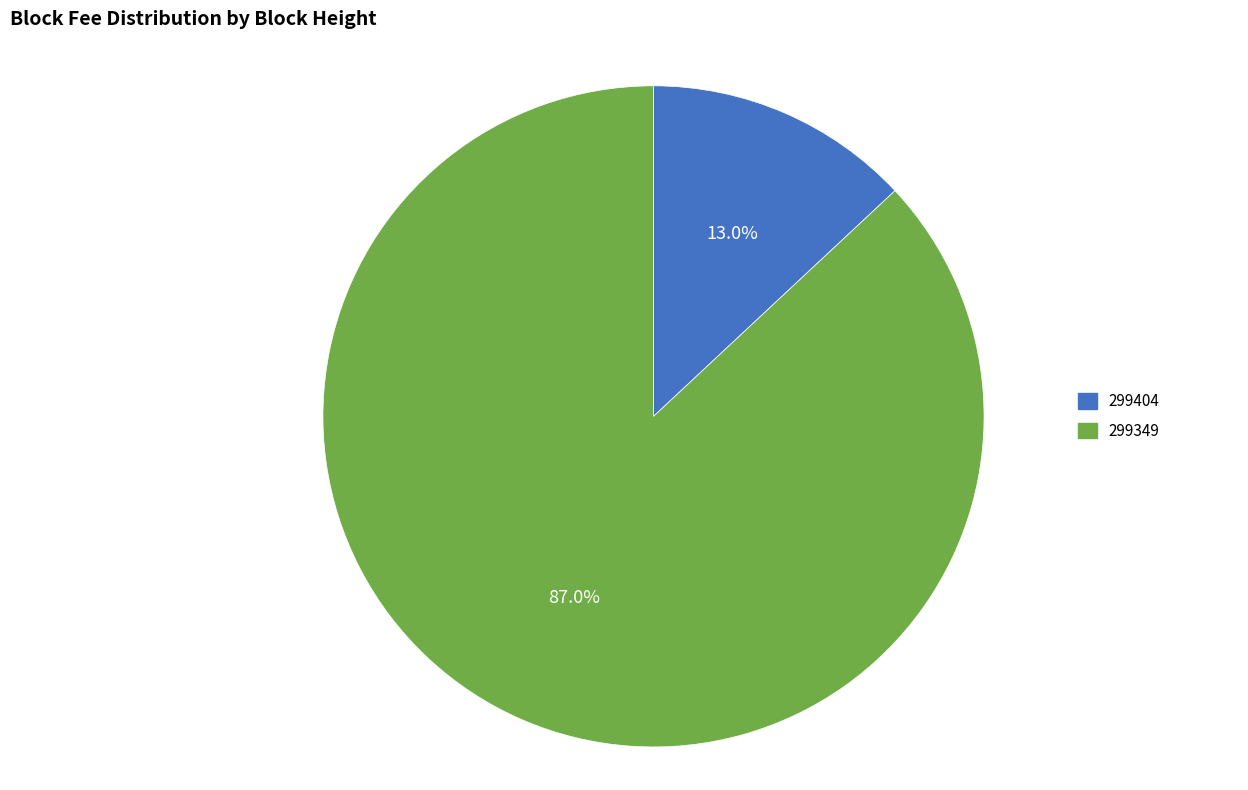

Count the number of slices in the pie.

2